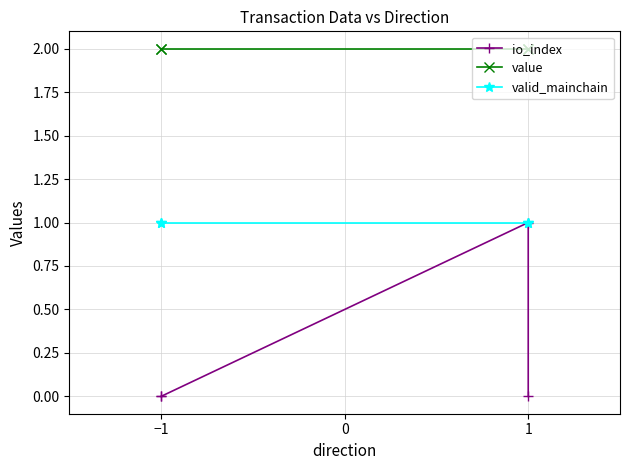

True or false: valid_mainchain and value cross at least once.

False